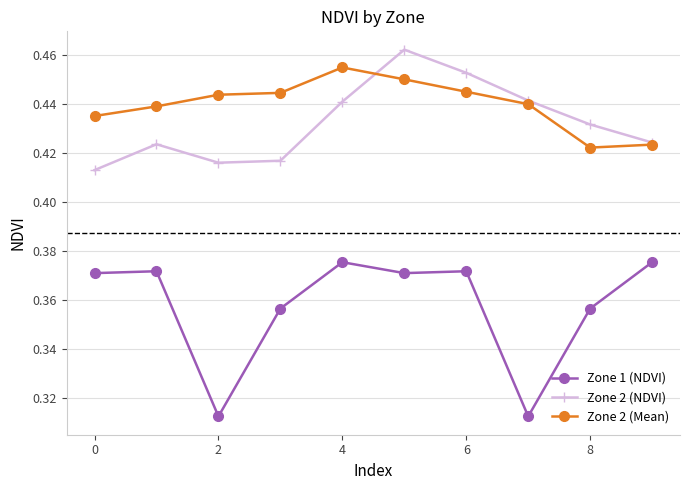

Which series has the widest spread of values?

Zone 1 (NDVI)